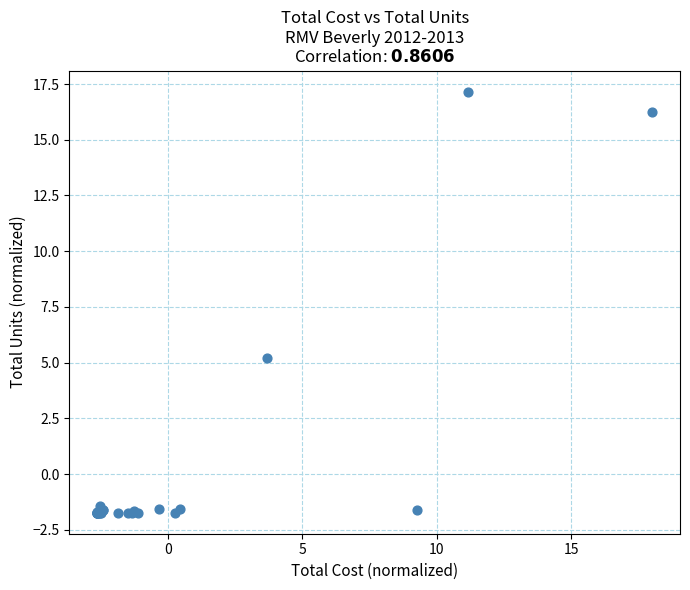

What Y value in the scatter plot is closest to 7?

5.2